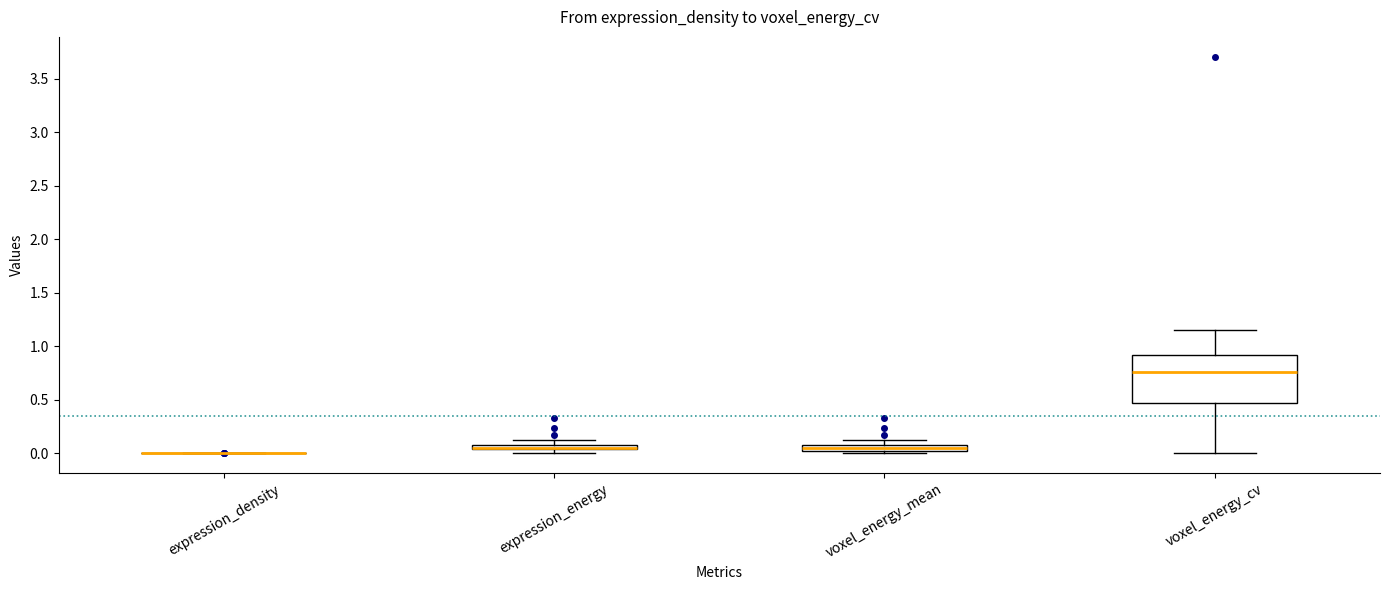

Comparing the boxes themselves (not the whiskers), which one is the tallest?

voxel_energy_cv